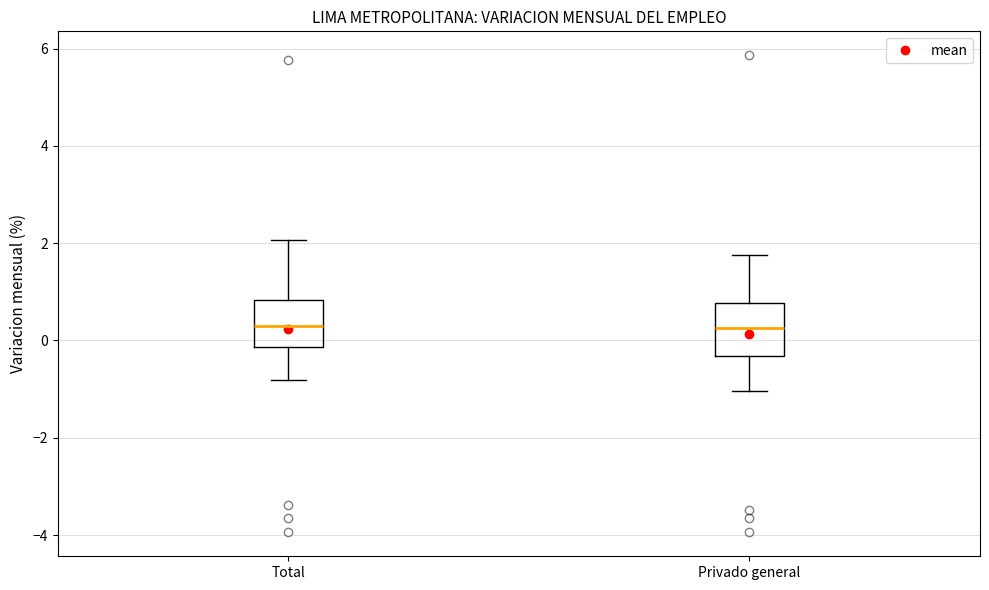

Where does the upper whisker of the box for Total end on the y-axis? The values are not printed on the chart, so give them approximately, as read against the axis.

2.0